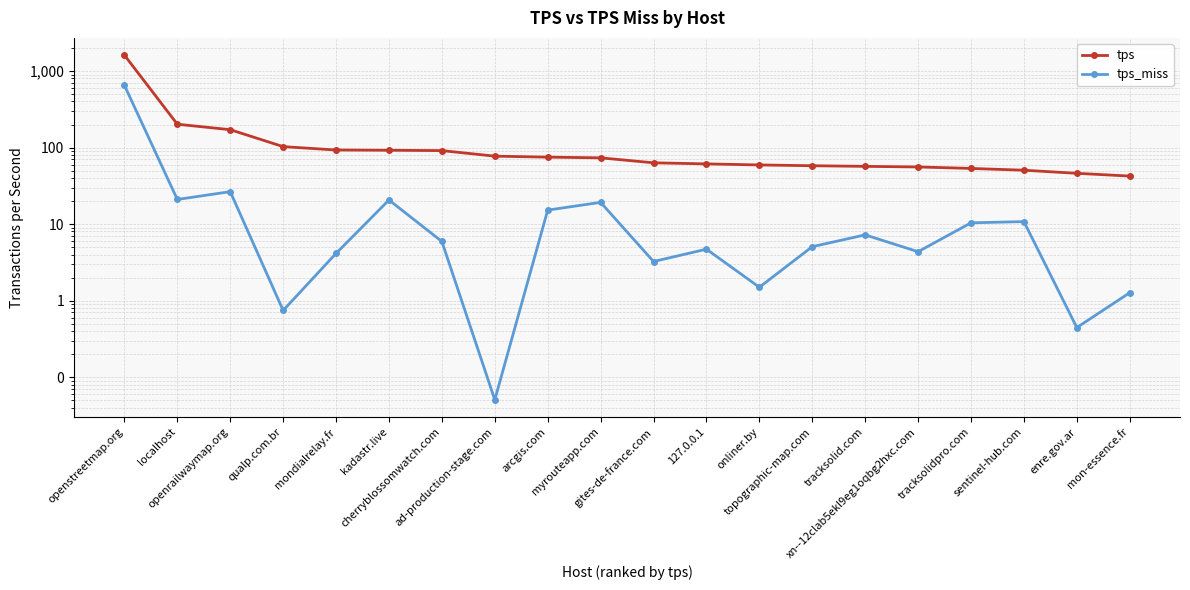

What is the greatest value displayed?

1613.3